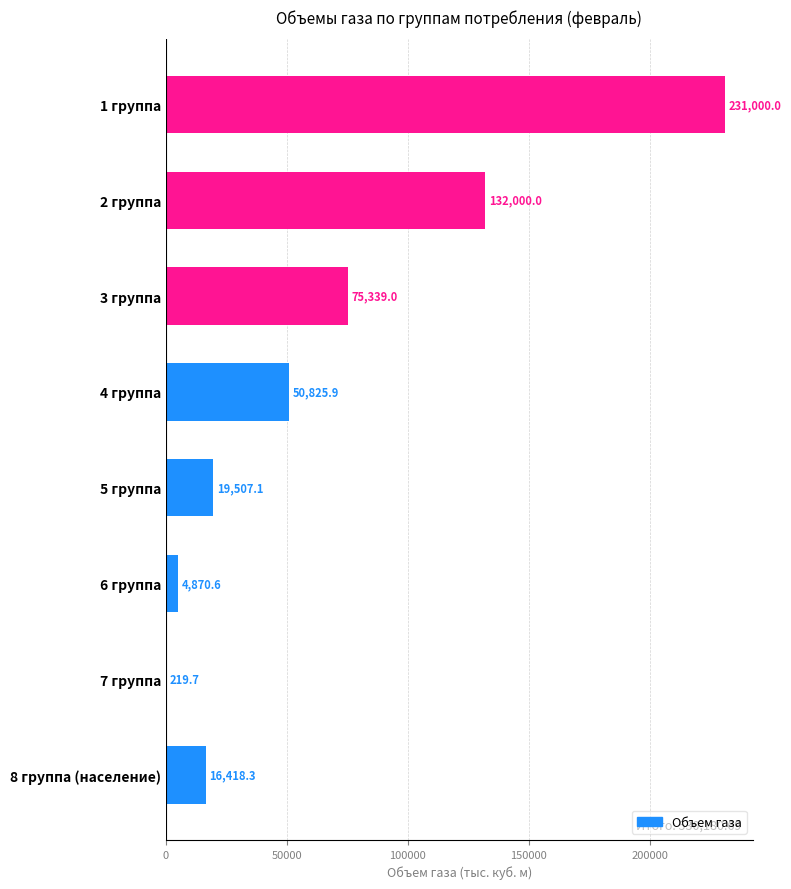

Is it true that the value at 5 группа is 34851.5?

False